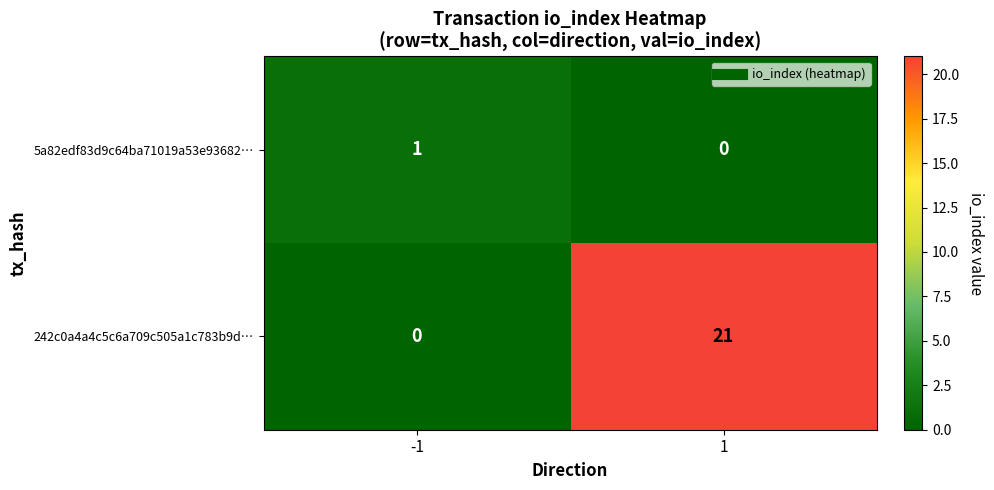

How many positive values does the 242c0a4a4c5c6a709c505a1c783b9d… series have?

1